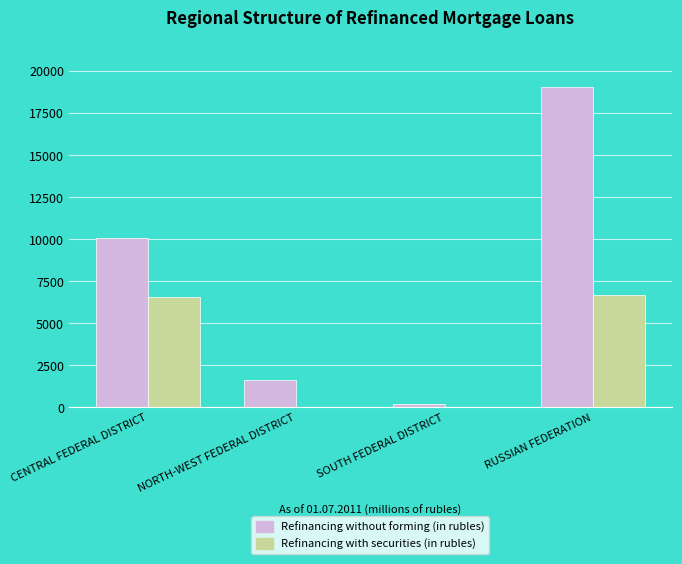

What is the sum of all Refinancing without forming (in rubles) values?

30998